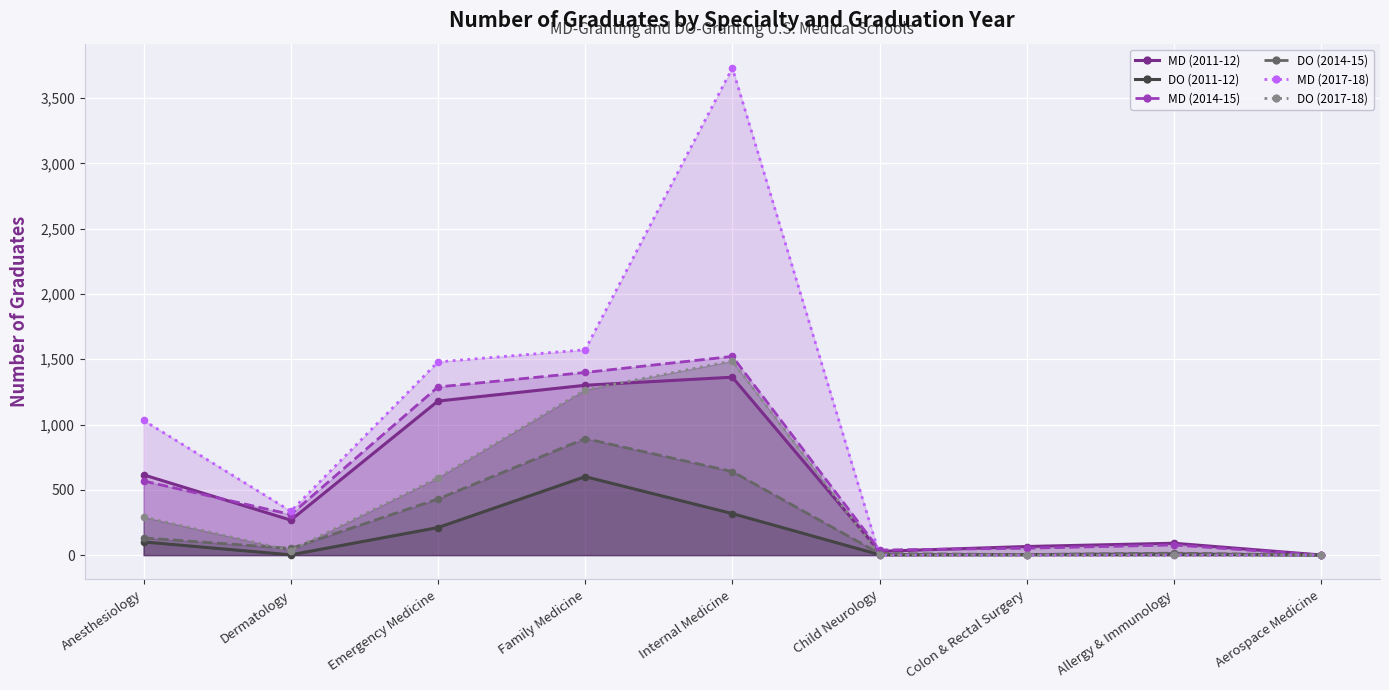

At which category does MD (2017-18) reach its first local valley?

Dermatology